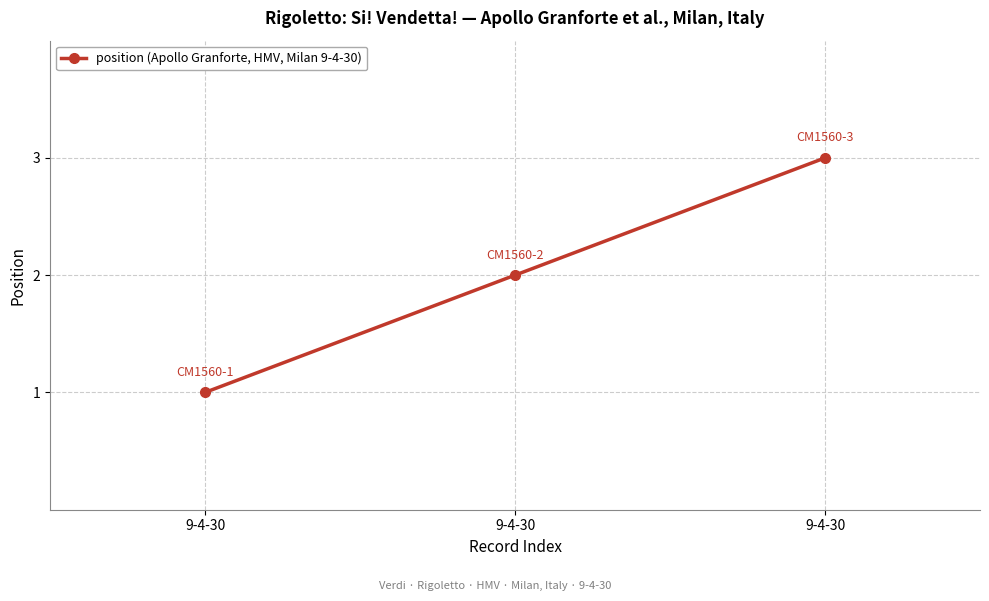

How many series are shown in this chart?

1